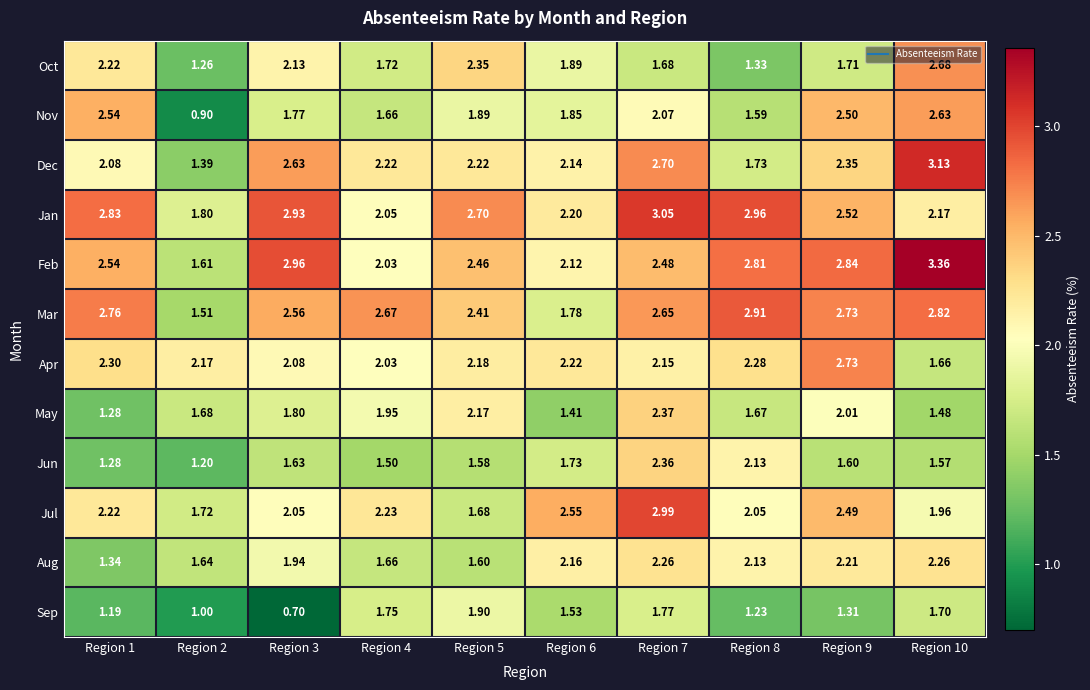

Between Region 6 and Region 10, which series saw the biggest shift?

Feb